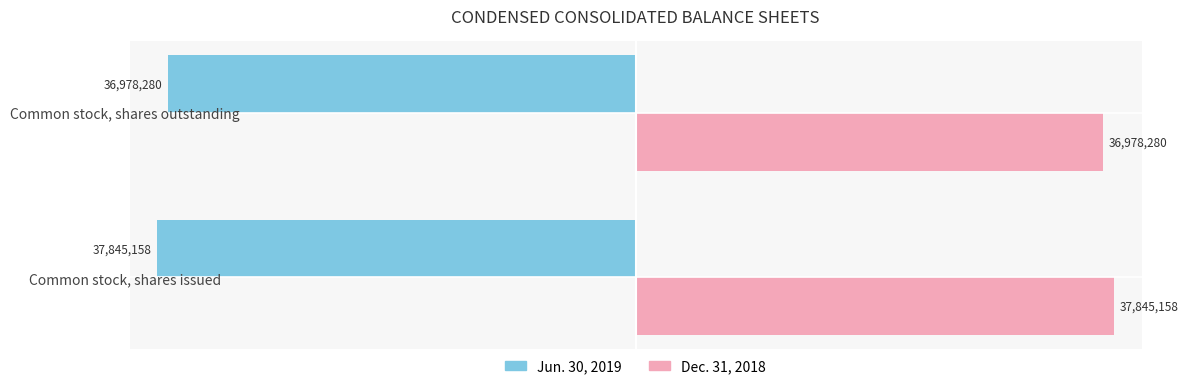

Count the Dec. 31, 2018 values in the range 36978280 to 37845158.

2